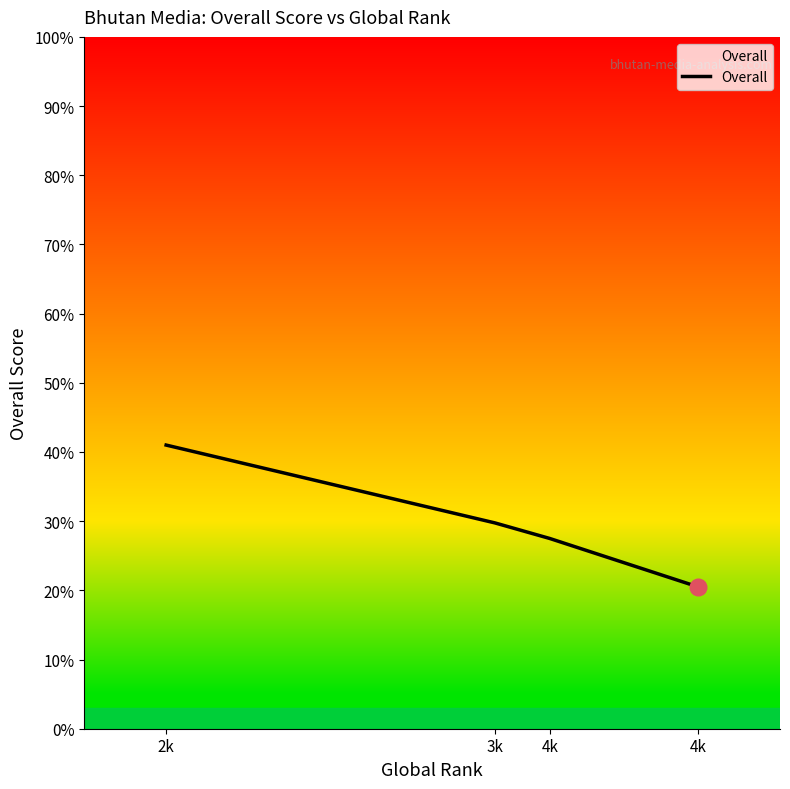

What is the ratio of the value at 2k to the value at 4k?

1.5